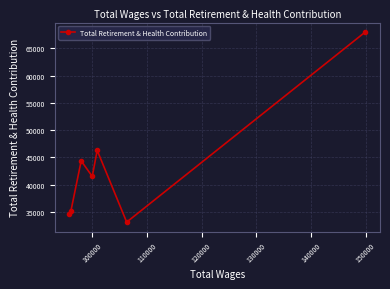

What is the greatest value displayed?

67979